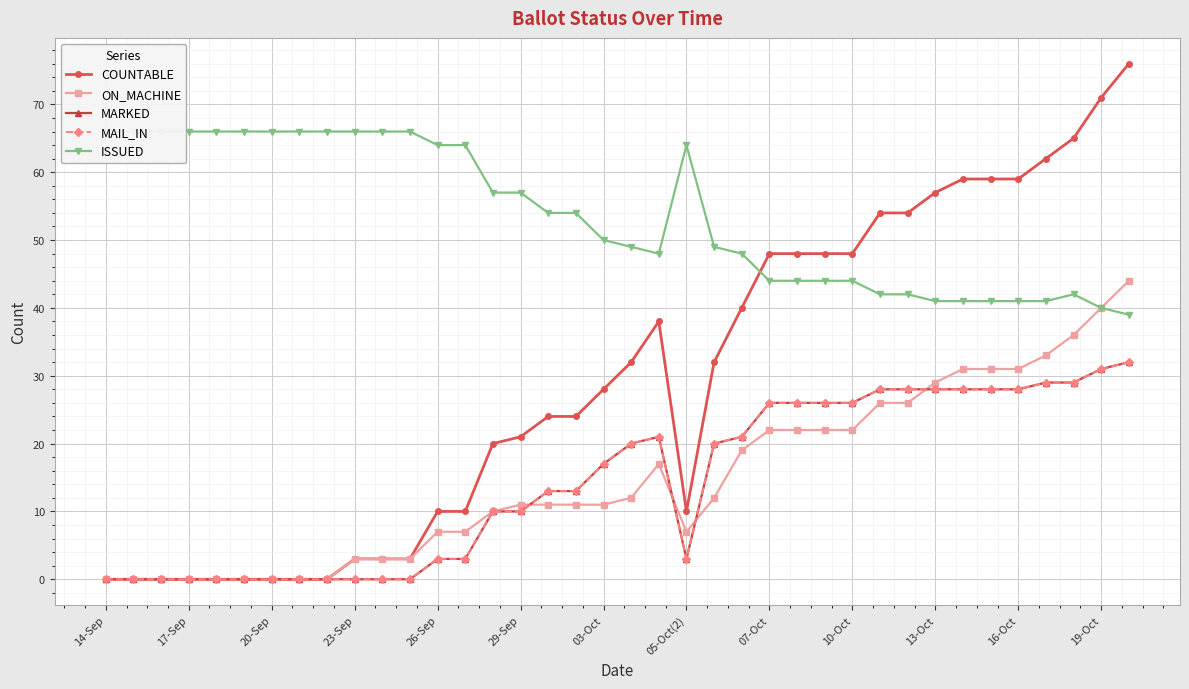

Reading right to left, transcribe all the data shown in this chart.

COUNTABLE: 76	71	65	62	59	59	59	57	54	54	48	48	48	48	40	32	10	38	32	28	24	24	21	20	10	10	3	3	3	0	0	0	0	0	0	0	0	0
ON_MACHINE: 44	40	36	33	31	31	31	29	26	26	22	22	22	22	19	12	7	17	12	11	11	11	11	10	7	7	3	3	3	0	0	0	0	0	0	0	0	0
MARKED: 32	31	29	29	28	28	28	28	28	28	26	26	26	26	21	20	3	21	20	17	13	13	10	10	3	3	0	0	0	0	0	0	0	0	0	0	0	0
MAIL_IN: 32	31	29	29	28	28	28	28	28	28	26	26	26	26	21	20	3	21	20	17	13	13	10	10	3	3	0	0	0	0	0	0	0	0	0	0	0	0
ISSUED: 39	40	42	41	41	41	41	41	42	42	44	44	44	44	48	49	64	48	49	50	54	54	57	57	64	64	66	66	66	66	66	66	66	66	66	66	66	66